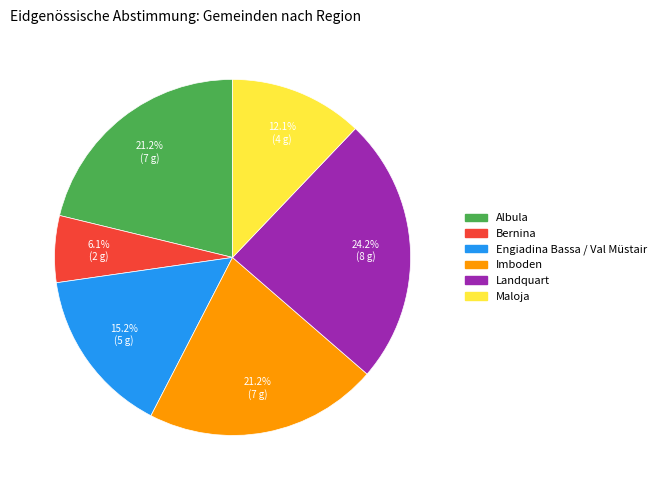

Count the number of slices in the pie.

6